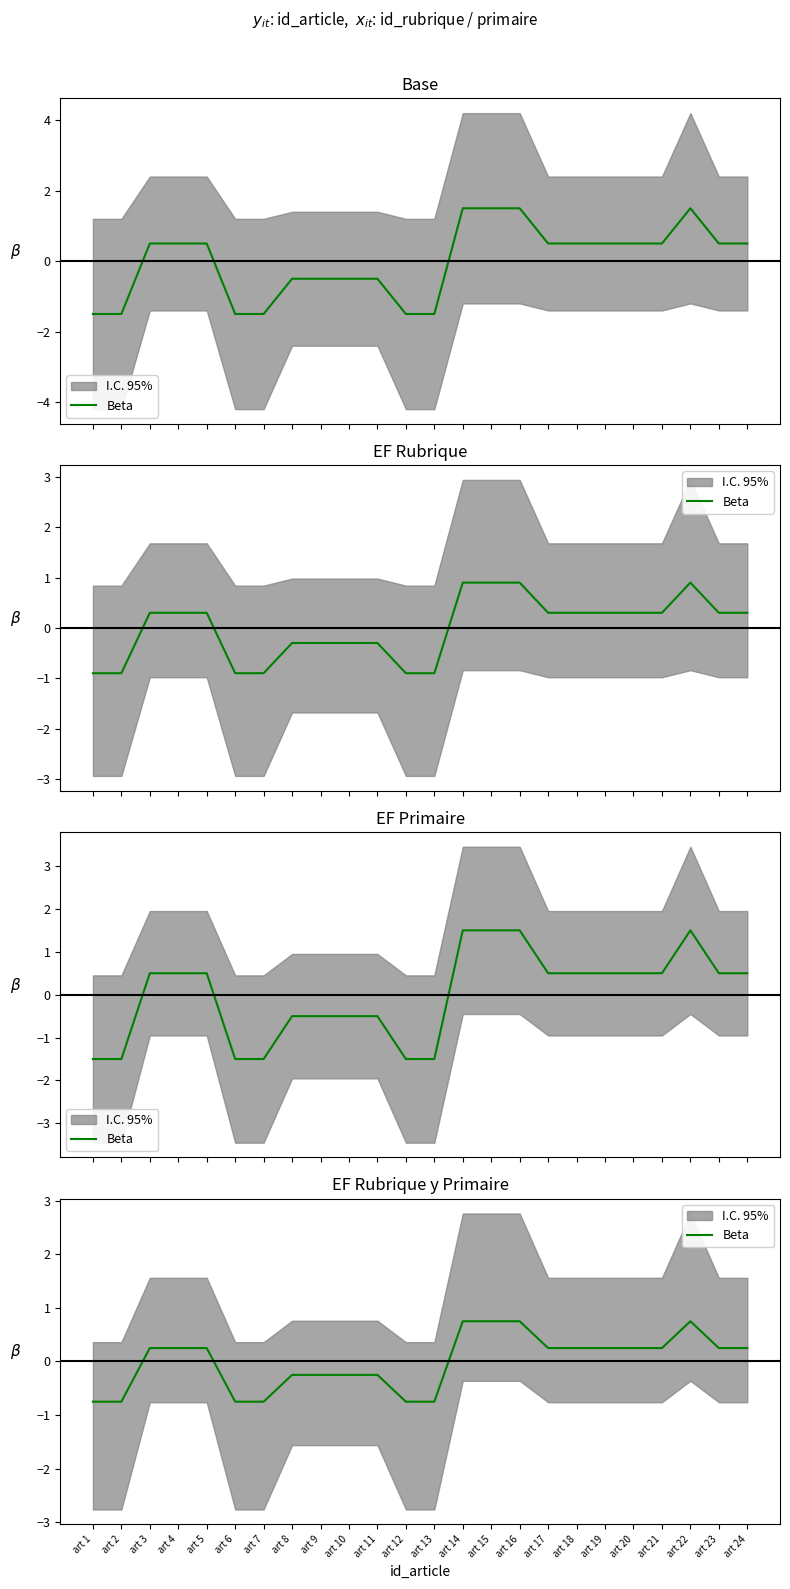

What is the difference between the second highest and second lowest values?

1.5